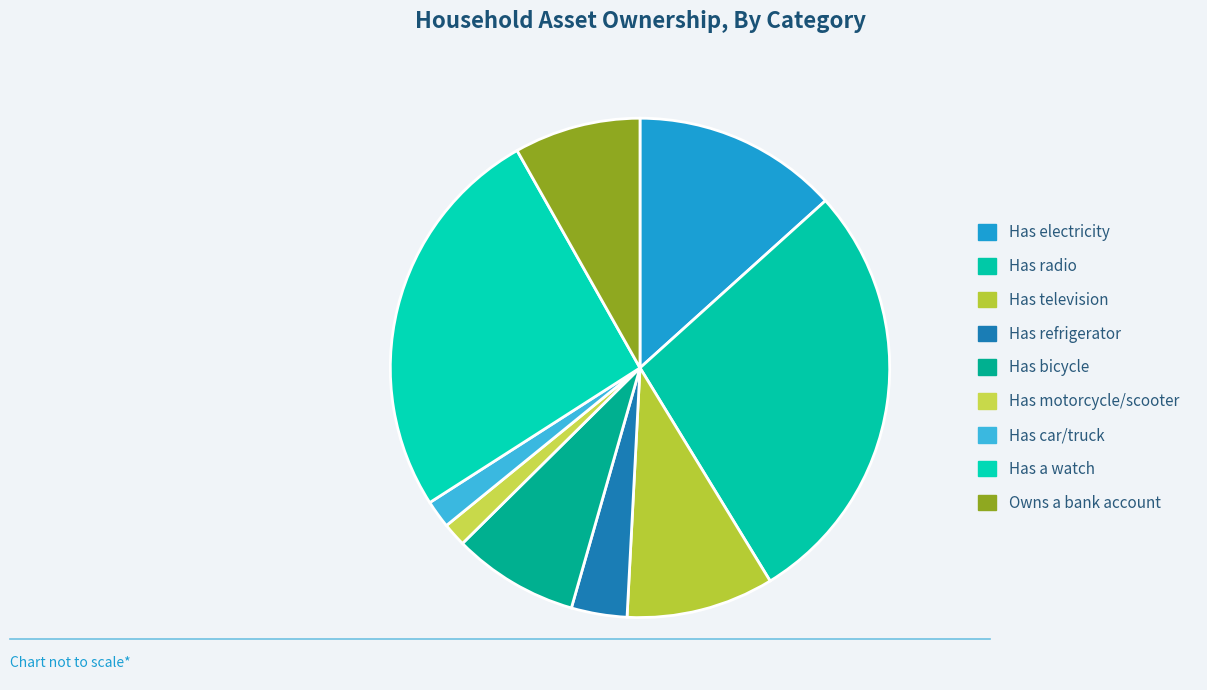

What is the change in value from Has a watch to Owns a bank account?

-0.4